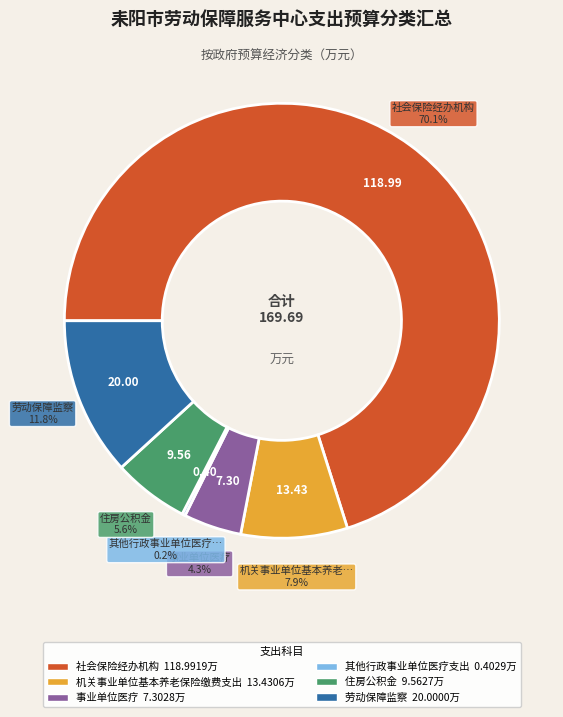

Is there any slice that represents more than half of the pie?

Yes